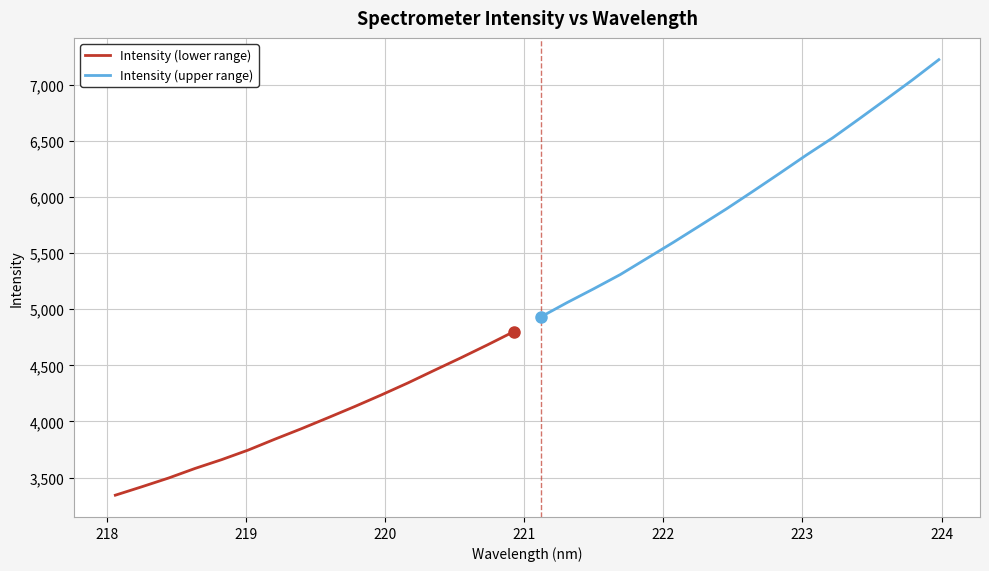

Rank the series by their average value, from highest to lowest.

Intensity (upper range), Intensity (lower range)